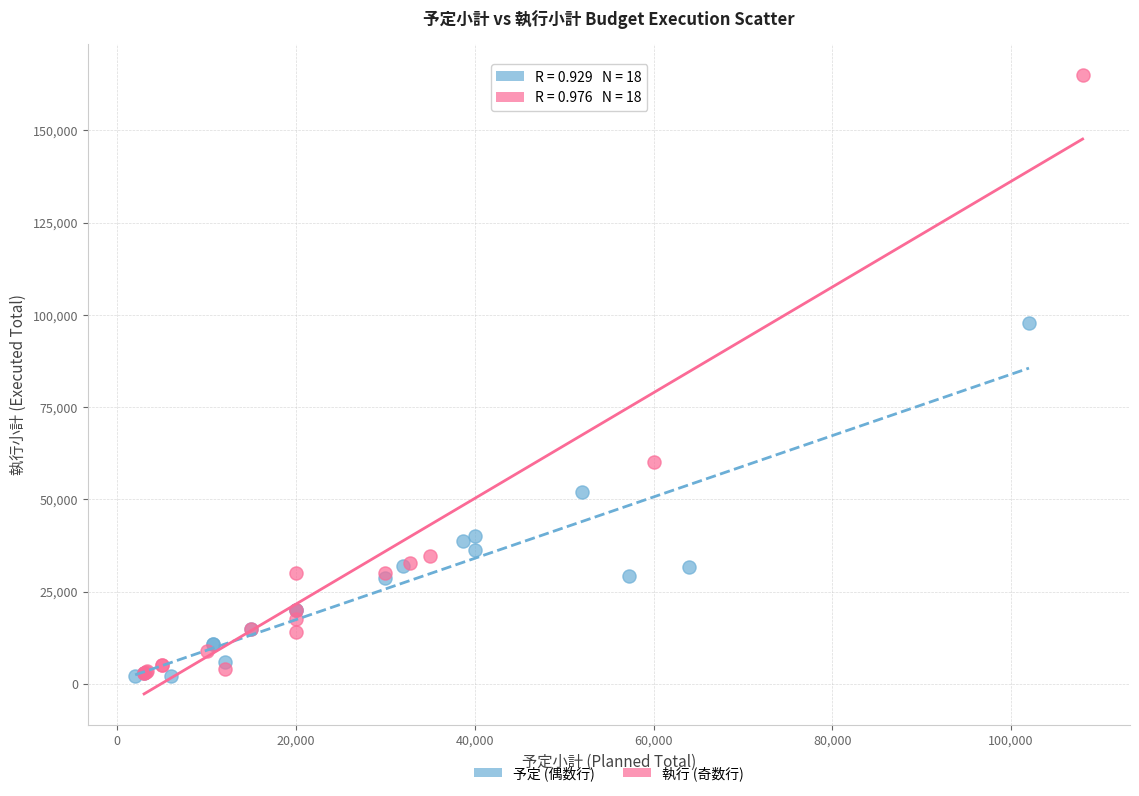

Which series has the widest spread of Y values?

執行 (奇数行)